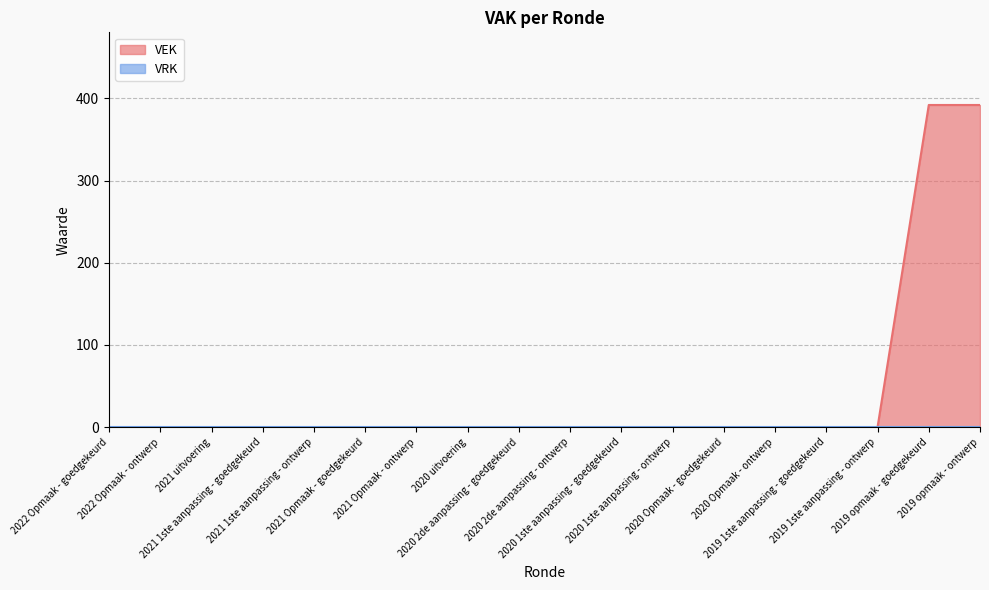

Rank the categories by value from lowest to highest.

2022 Opmaak - goedgekeurd, 2022 Opmaak - ontwerp, 2021 uitvoering, 2021 1ste aanpassing - goedgekeurd, 2021 1ste aanpassing - ontwerp, 2021 Opmaak - goedgekeurd, 2021 Opmaak - ontwerp, 2020 uitvoering, 2020 2de aanpassing - goedgekeurd, 2020 2de aanpassing - ontwerp, 2020 1ste aanpassing - goedgekeurd, 2020 1ste aanpassing - ontwerp, 2020 Opmaak - goedgekeurd, 2020 Opmaak - ontwerp, 2019 1ste aanpassing - goedgekeurd, 2019 1ste aanpassing - ontwerp, 2019 opmaak - goedgekeurd, 2019 opmaak - ontwerp